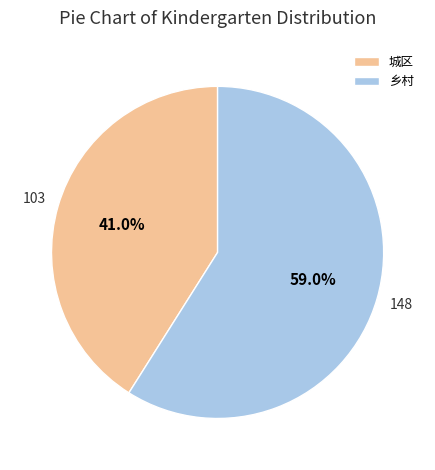

To the nearest percent, what is the combined percentage of 城区 and 乡村?

100%